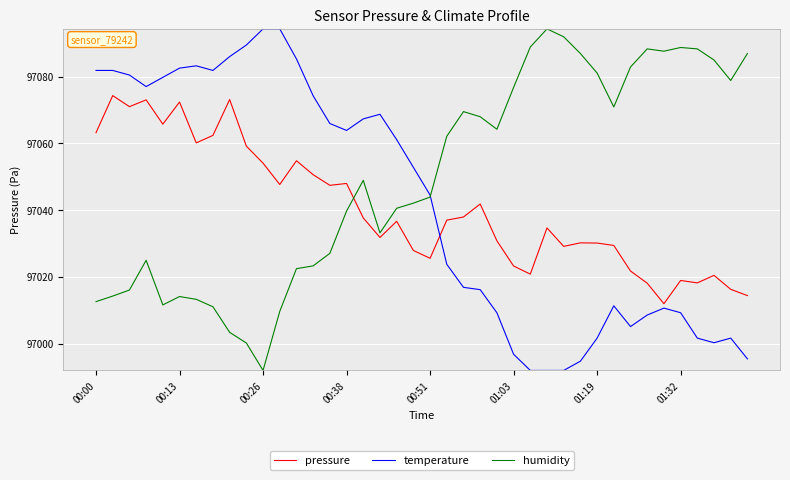

What are all the series names shown in the legend?

pressure, temperature, humidity